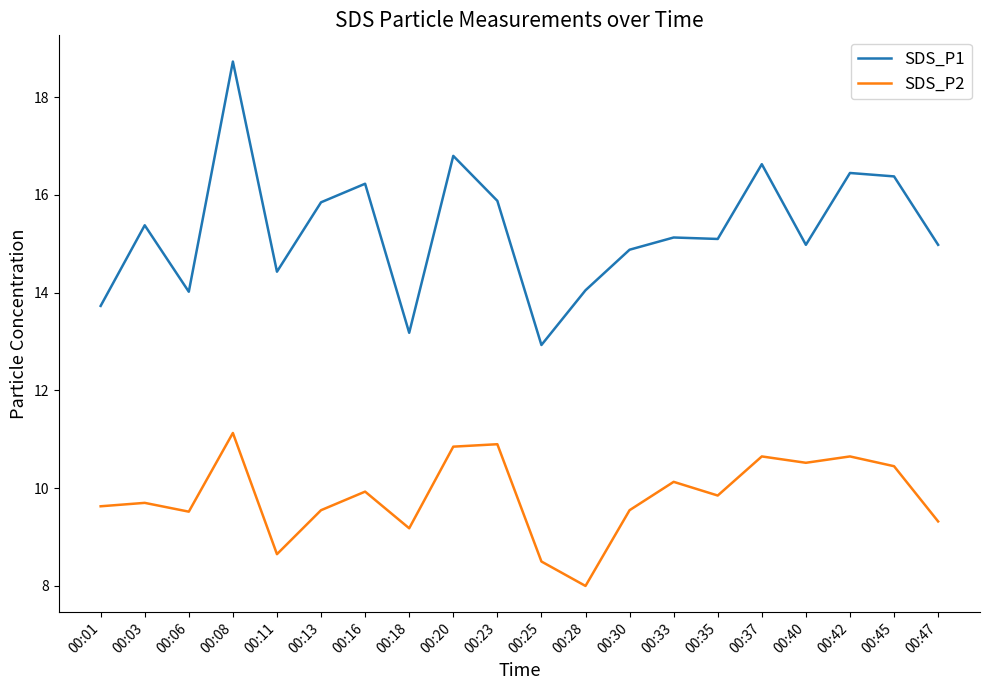

Which series changed the most between 00:28 and 00:35?

SDS_P2